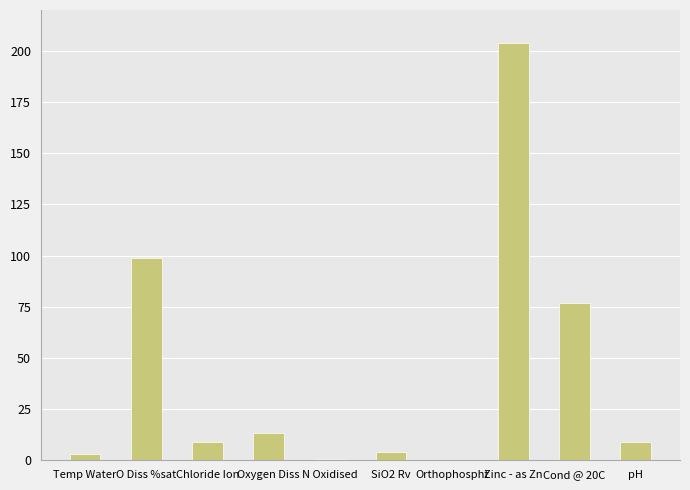

Is it true that the value at pH is 8.8?

True